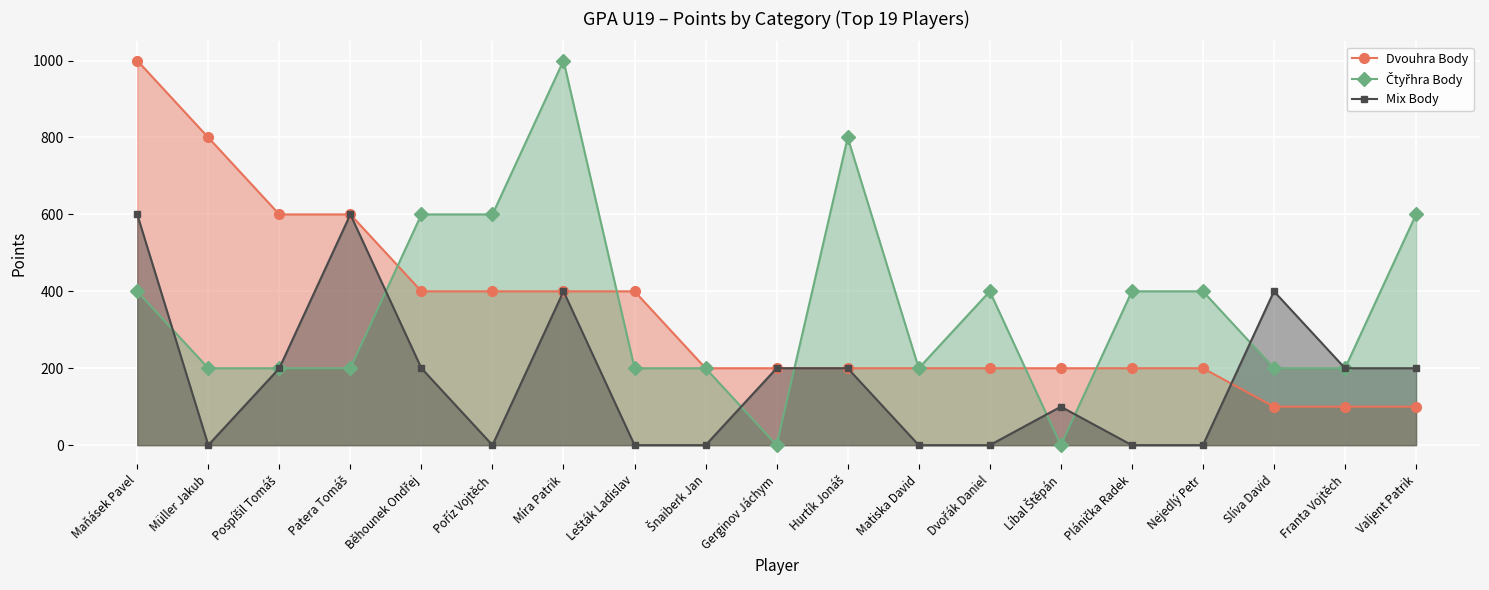

What is the difference between the maximum and minimum values in the Dvouhra Body series?

900